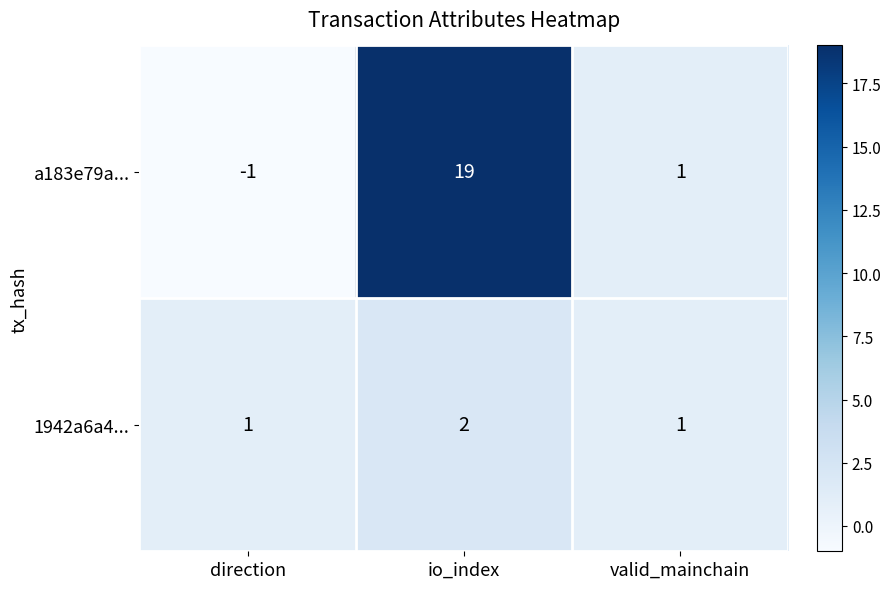

What is the sum of the a183e79a... values at io_index and direction?

18